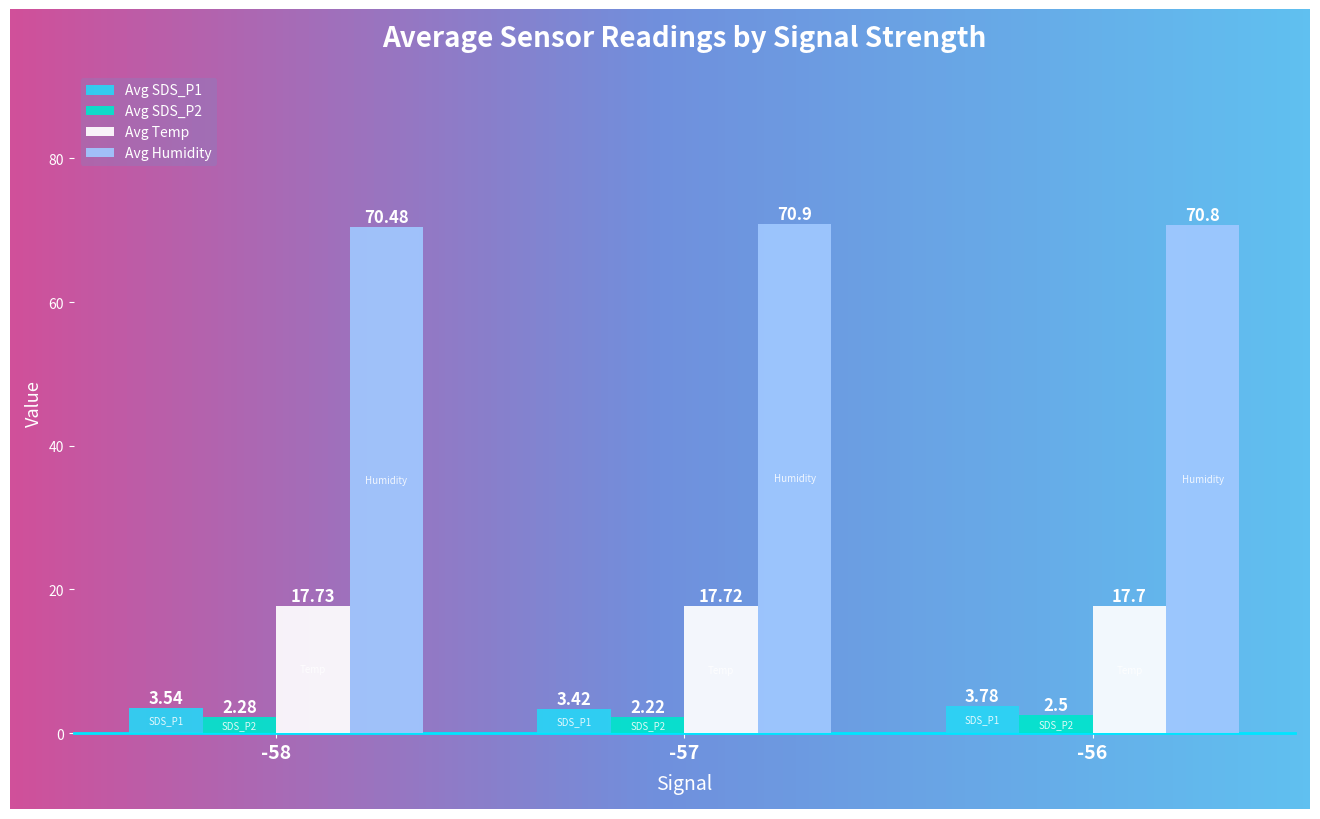

What is the smallest value displayed?

2.2